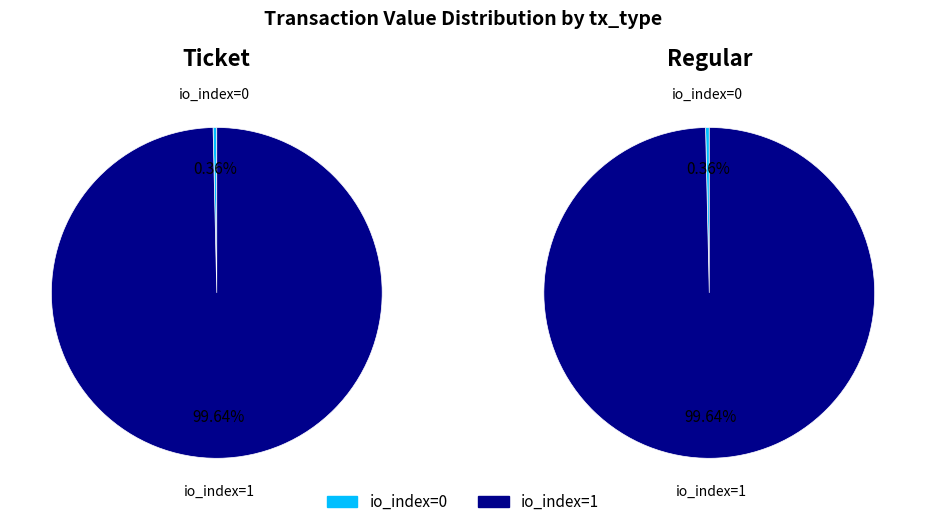

To the nearest percent, what is the difference between the io_index=0 and io_index=1 slice percentages?

99%